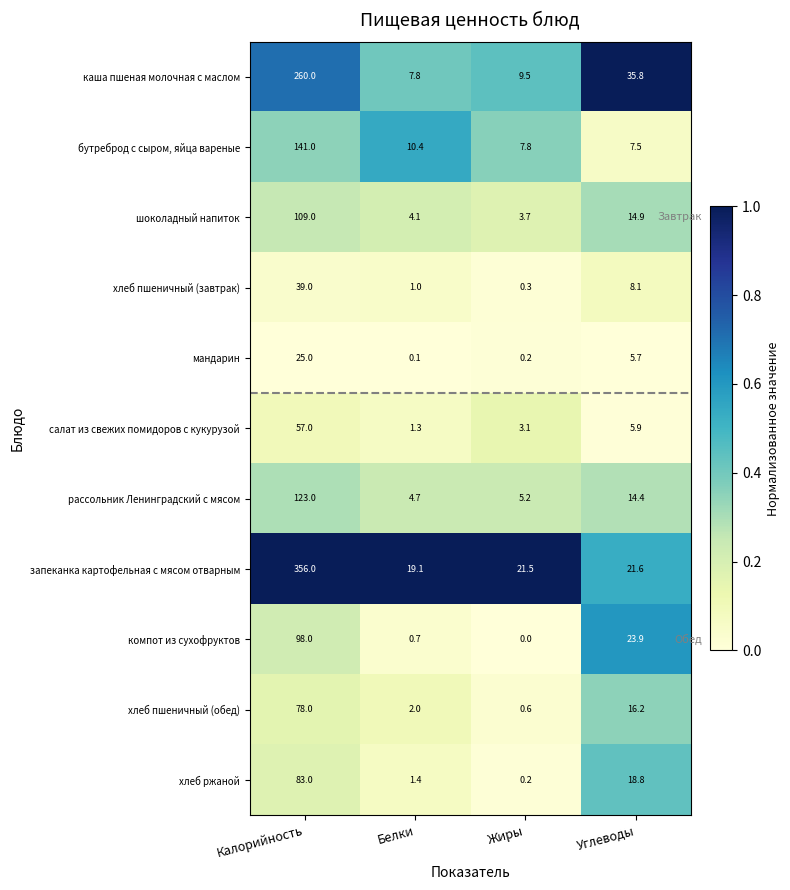

What is the total value across all series at Калорийность?

1369.0